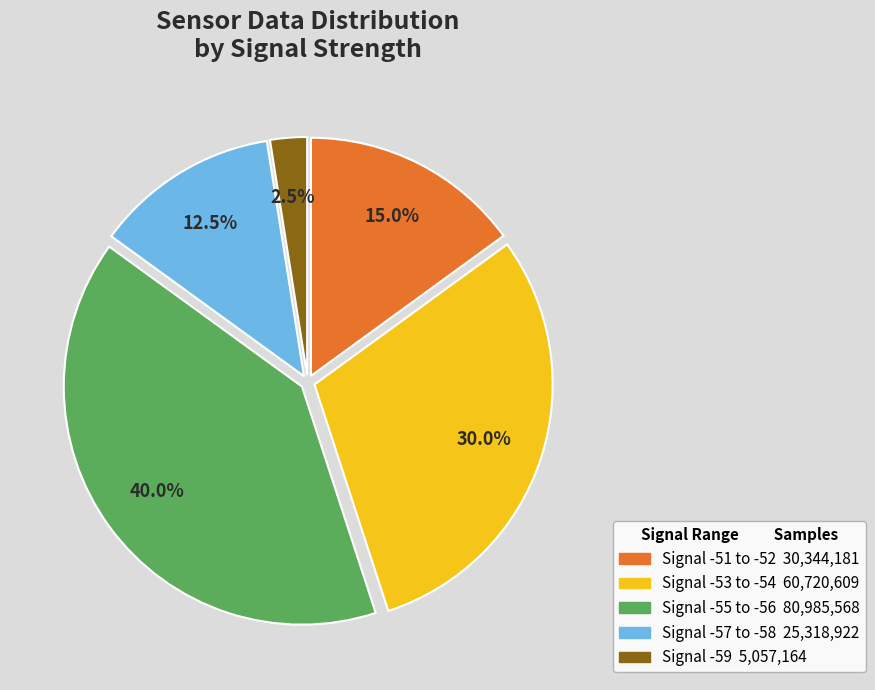

Does any single category account for the majority?

No